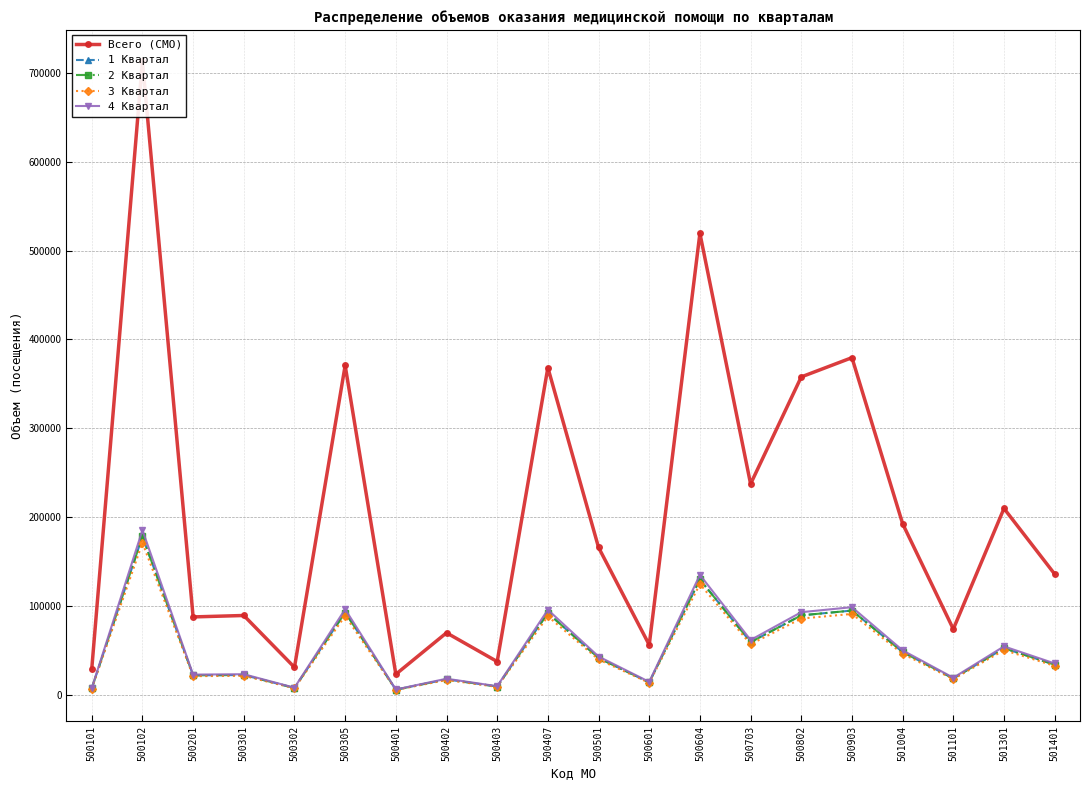

What is the value of the 2 Квартал point at the 1st from the left?

7297